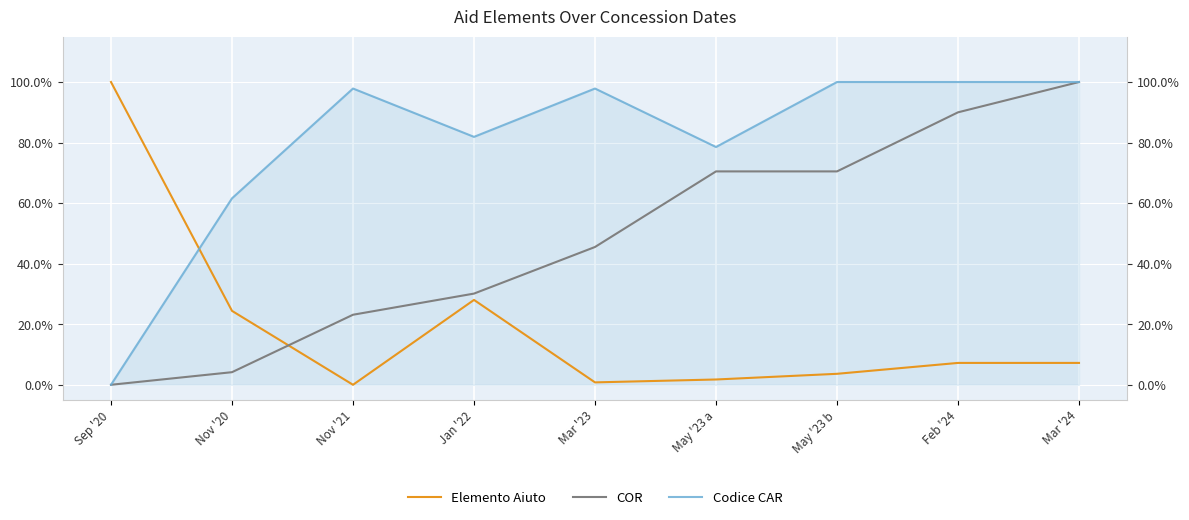

The value of COR at Mar '24 is 1.0. True or false?

True